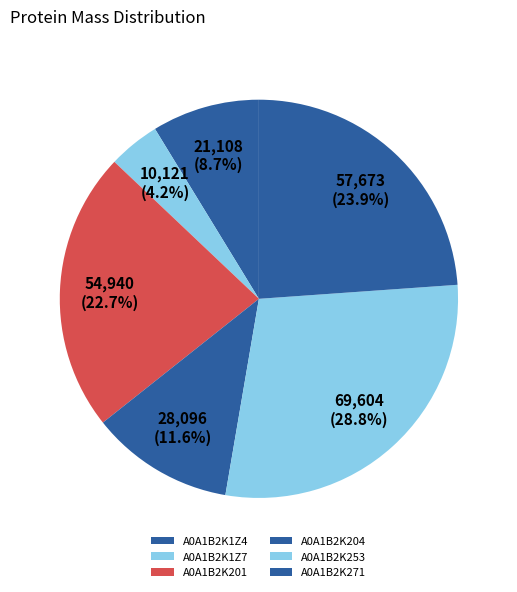

The A0A1B2K271 slice represents 12% of the pie. True or false?

False